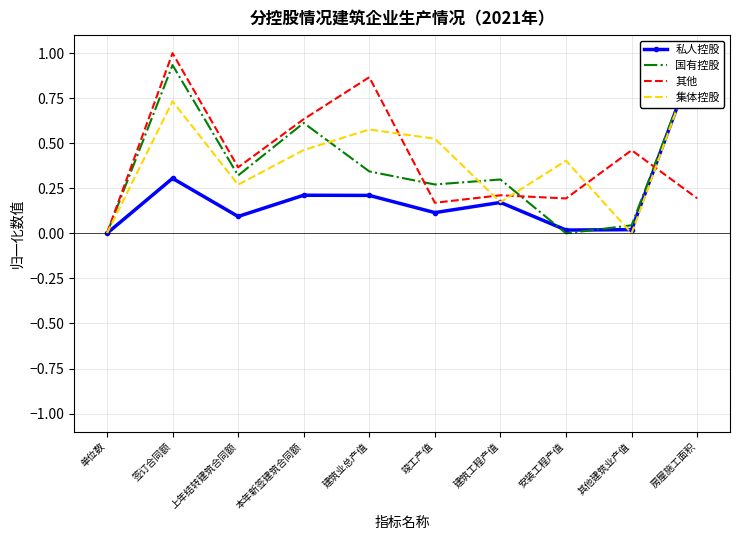

What value does the 其他 series have at 房屋施工面积?

0.2